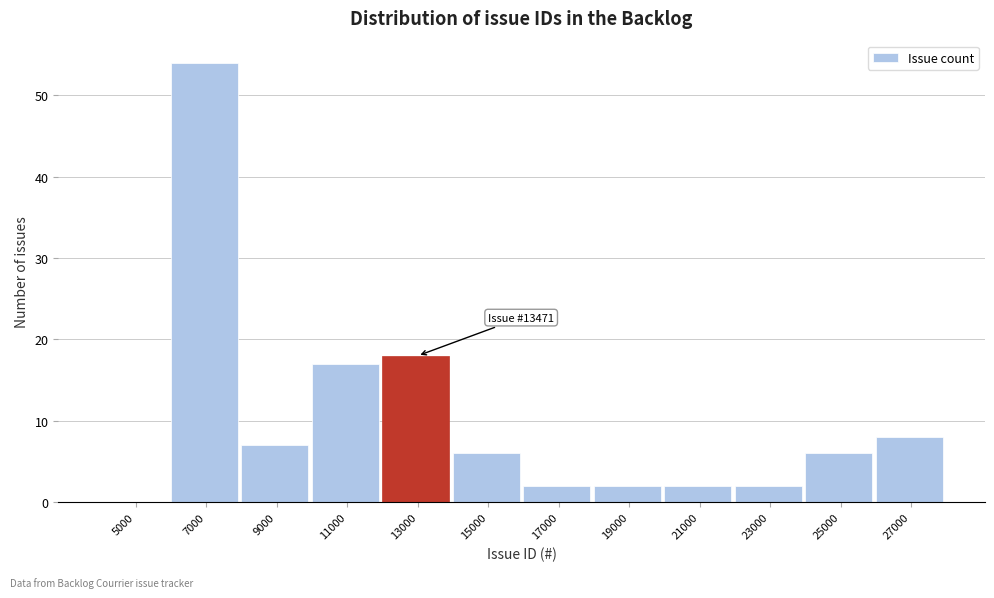

Reading right to left, transcribe all the data shown in this chart.

27000=8	25000=6	23000=2	21000=2	19000=2	17000=2	15000=6	13000=18	11000=17	9000=7	7000=54	5000=0